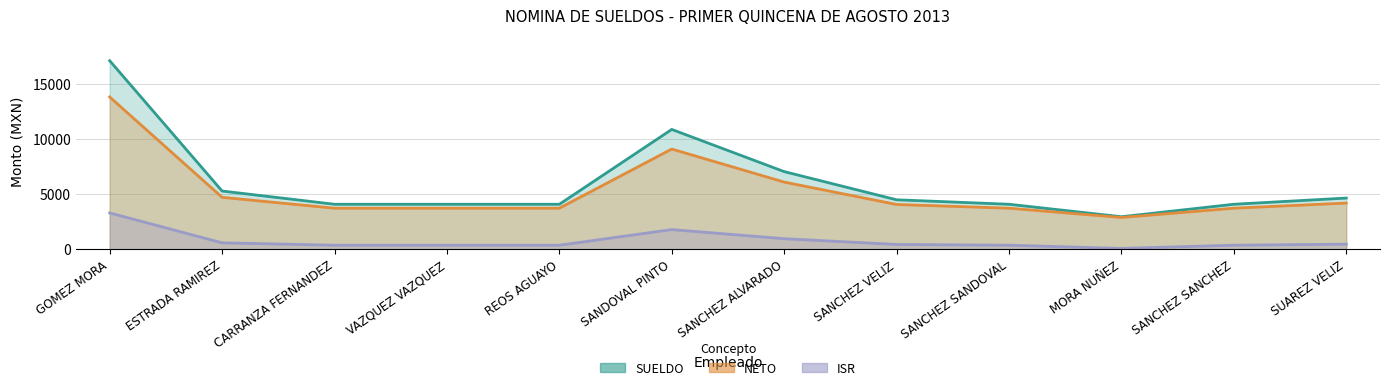

True or false: NETO has a value of 3716 at VAZQUEZ VAZQUEZ.

True